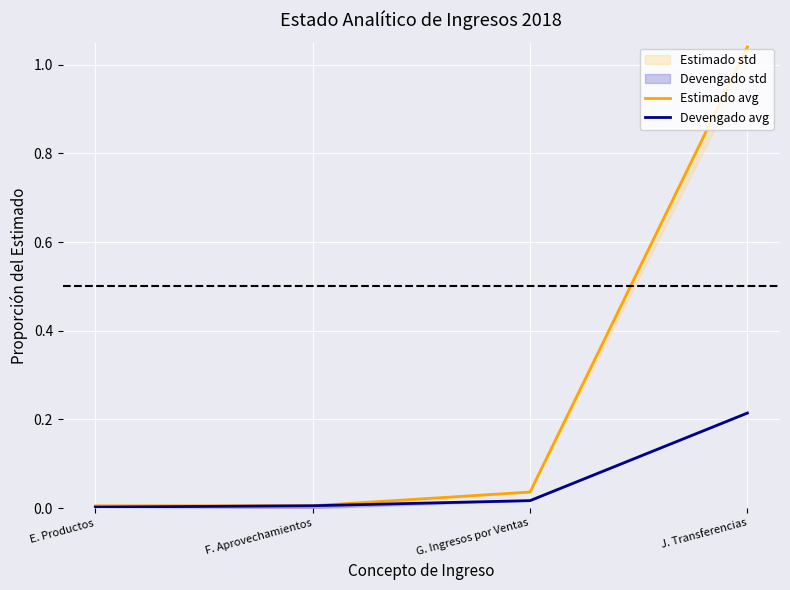

How many lines are shown in the chart?

2